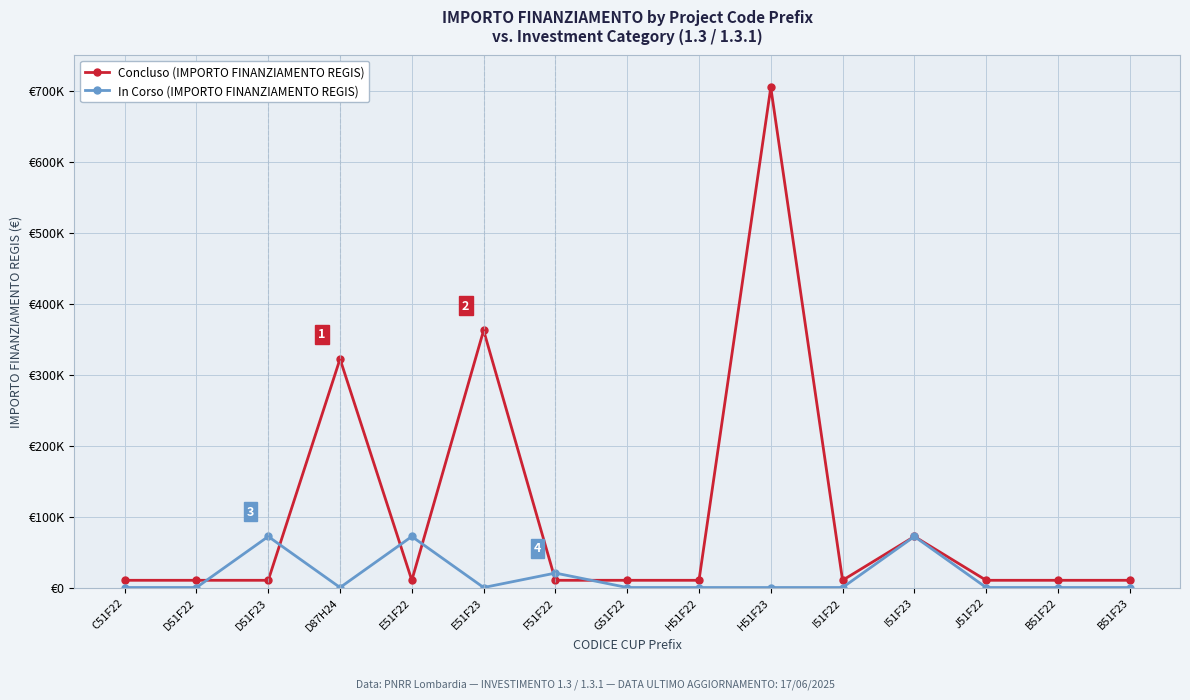

After their last crossing, which series has the higher values: In Corso (IMPORTO FINANZIAMENTO REGIS) or Concluso (IMPORTO FINANZIAMENTO REGIS)?

Concluso (IMPORTO FINANZIAMENTO REGIS)